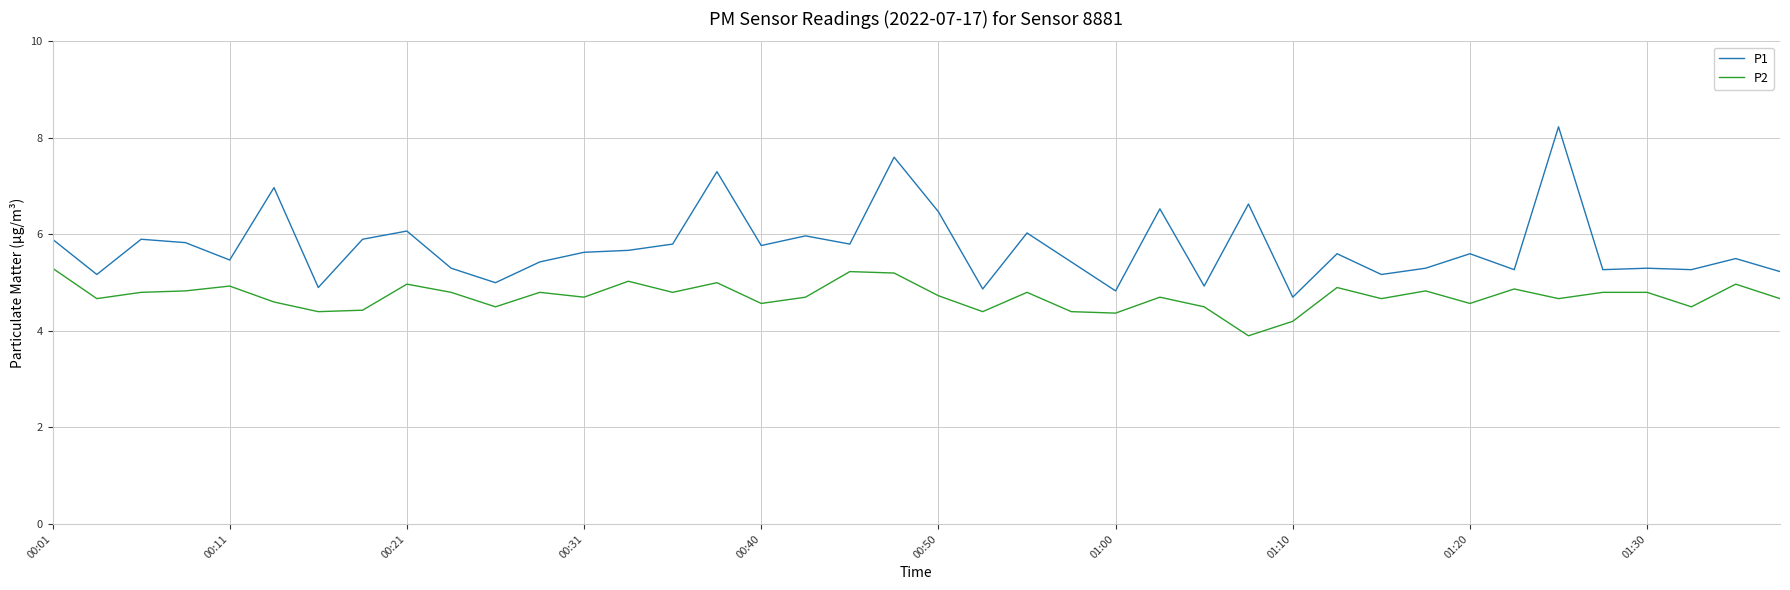

How many series are shown in this chart?

2